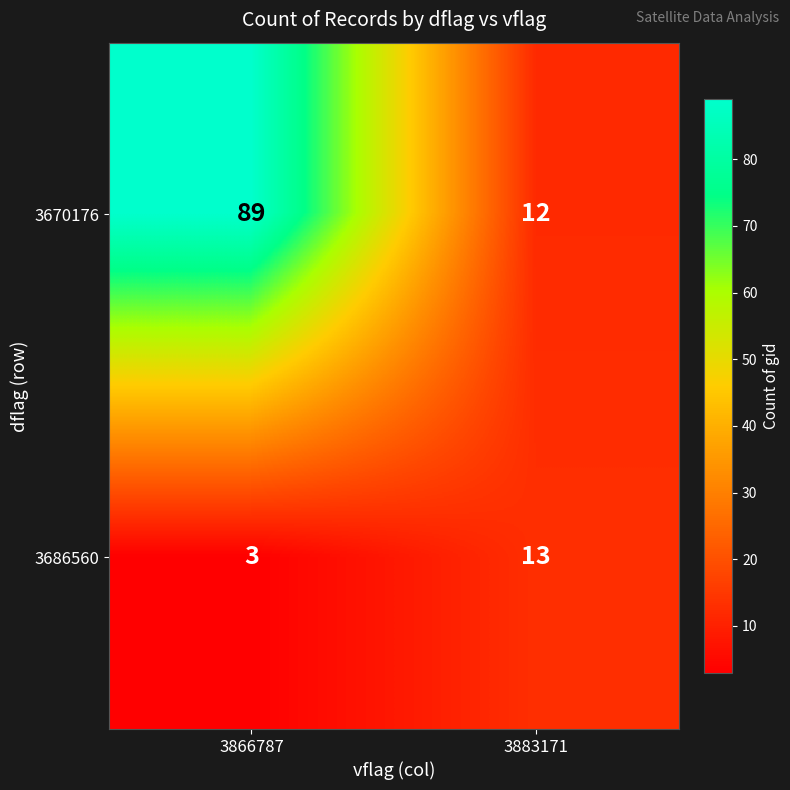

Between 3866787 and 3883171, which series saw the biggest shift?

3670176